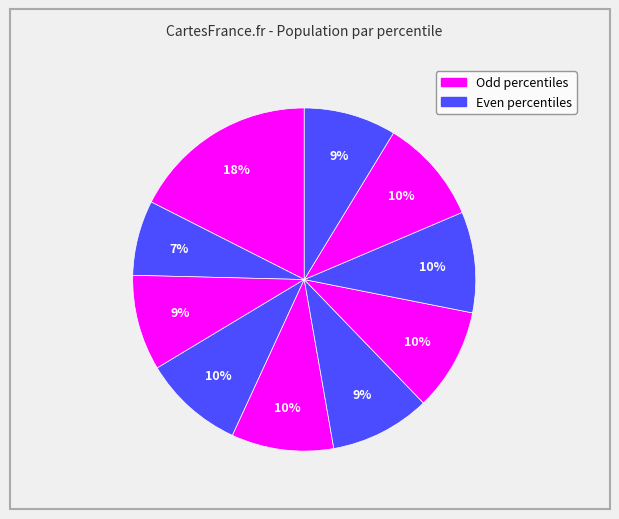

How many slices are in this pie chart?

10